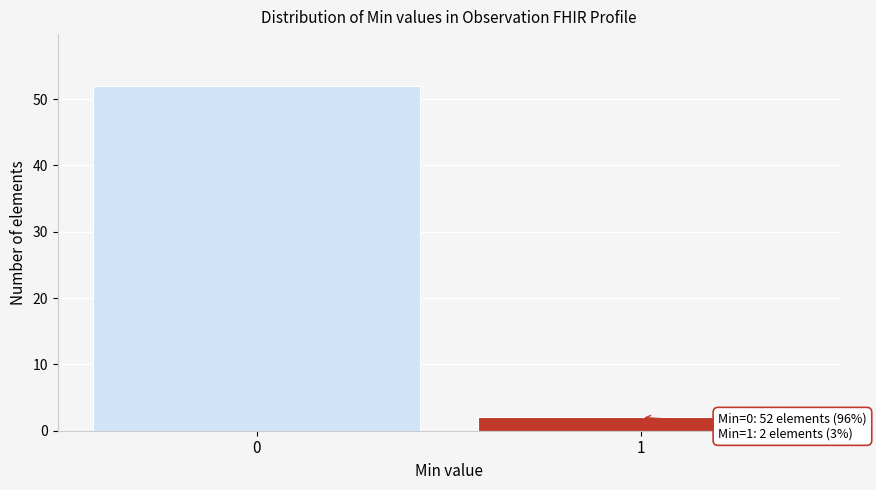

Reading left to right, list all the values displayed in this chart.

52	2